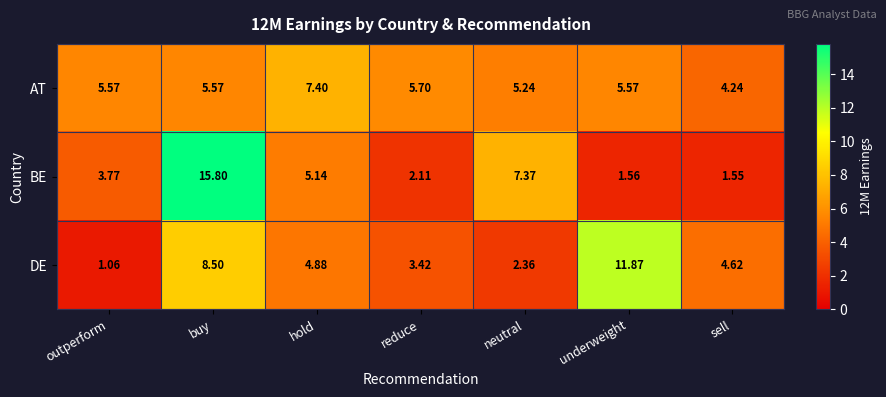

List the series in order of their peak value, lowest first.

AT, DE, BE